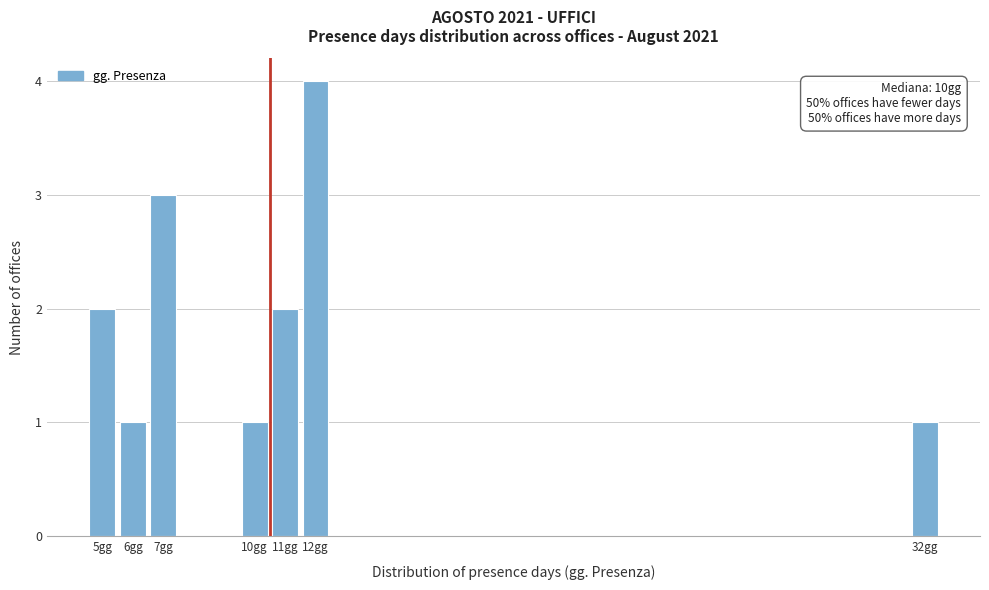

Reading right to left, what are all the values shown in this chart?

32gg=1	12gg=4	11gg=2	10gg=1	7gg=3	6gg=1	5gg=2